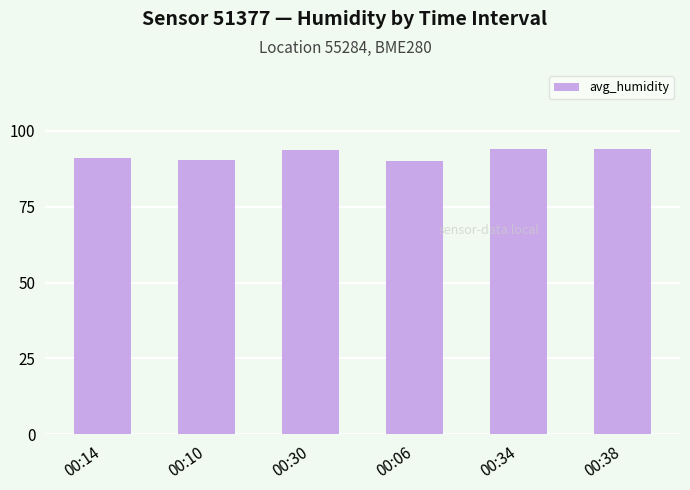

What is the minimum value shown in the chart?

89.9